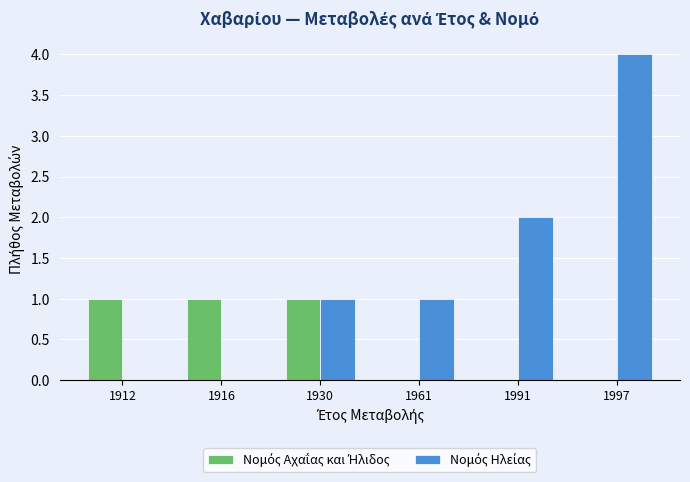

What is the maximum value shown in the chart?

4